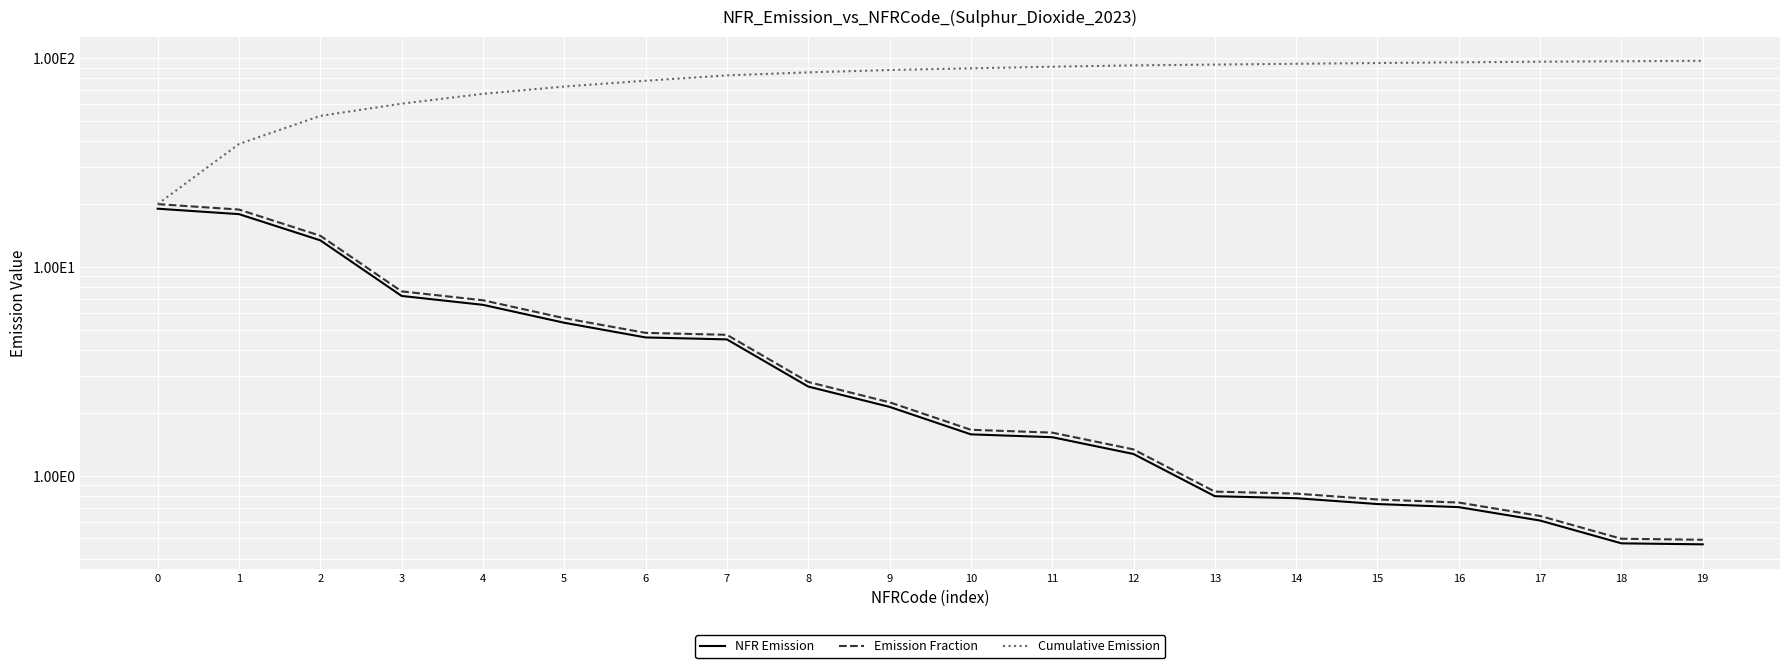

Which series has the largest range (max minus min)?

Cumulative Emission